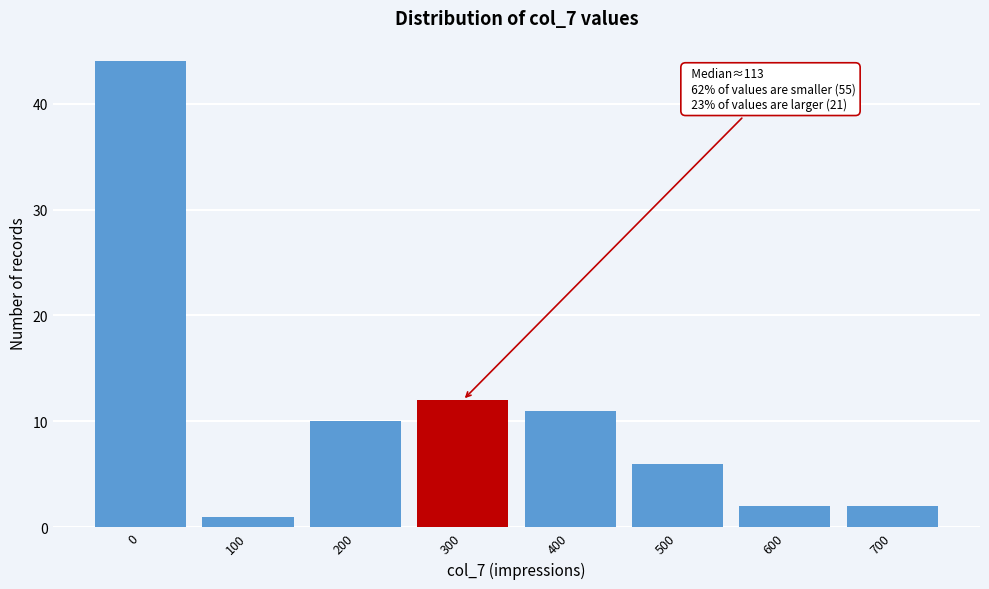

Reading right to left, what are all the values shown in this chart?

700=2	600=2	500=6	400=11	300=12	200=10	100=1	0=44